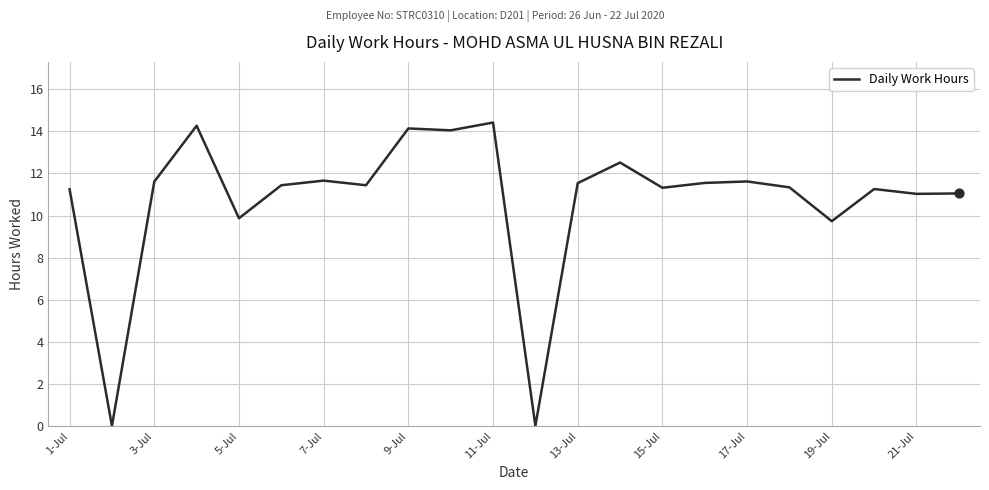

What is the maximum value shown in the chart?

14.4